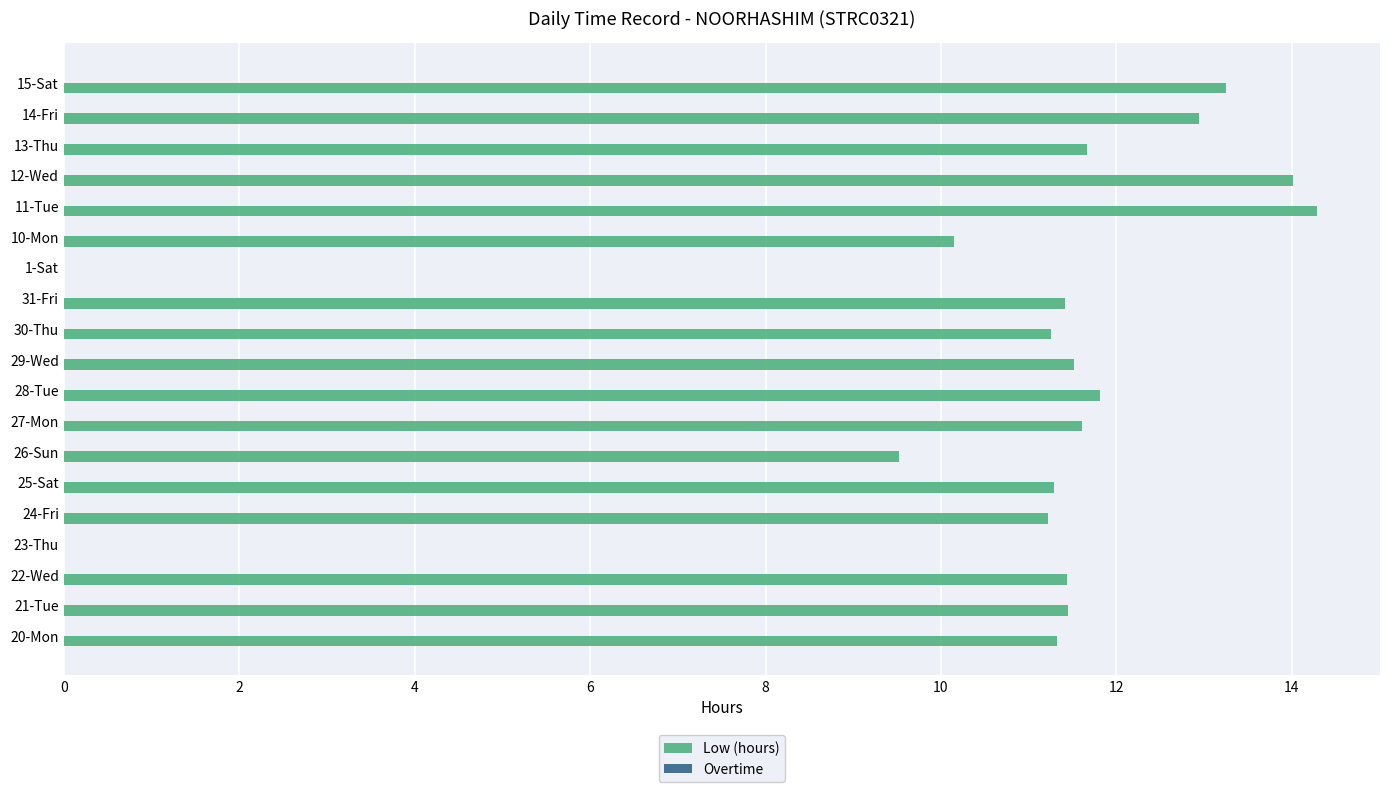

What value does the data have at 26-Sun?

9.5